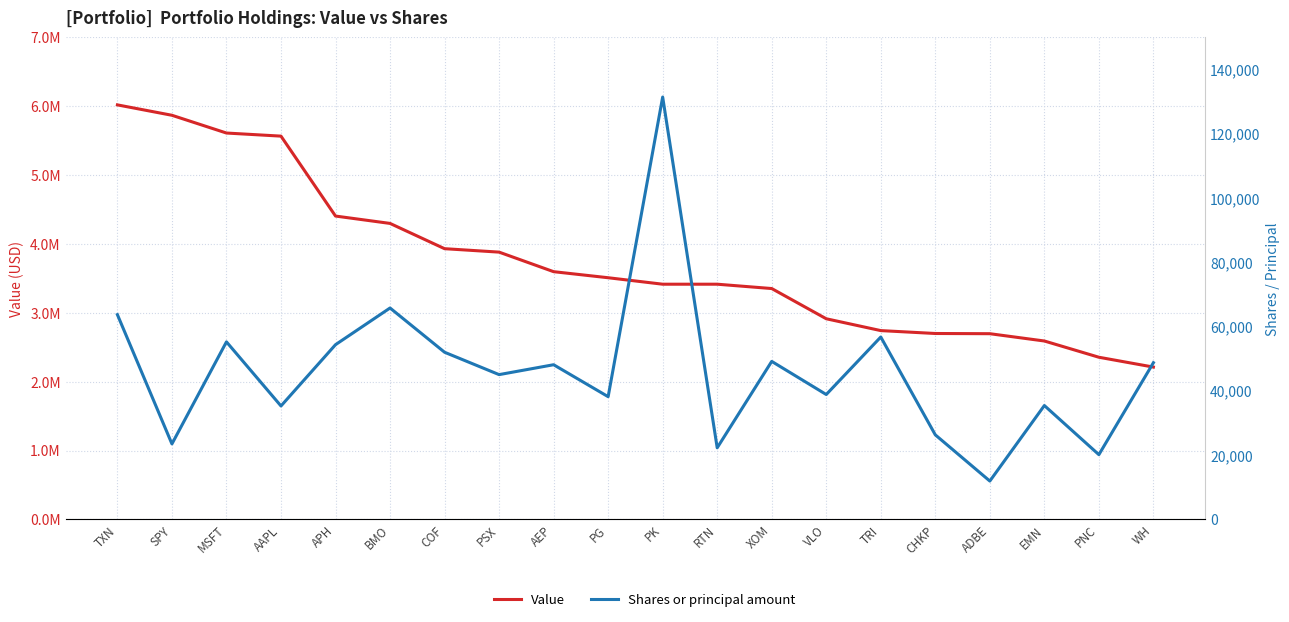

Which has a higher value, WH or MSFT?

MSFT